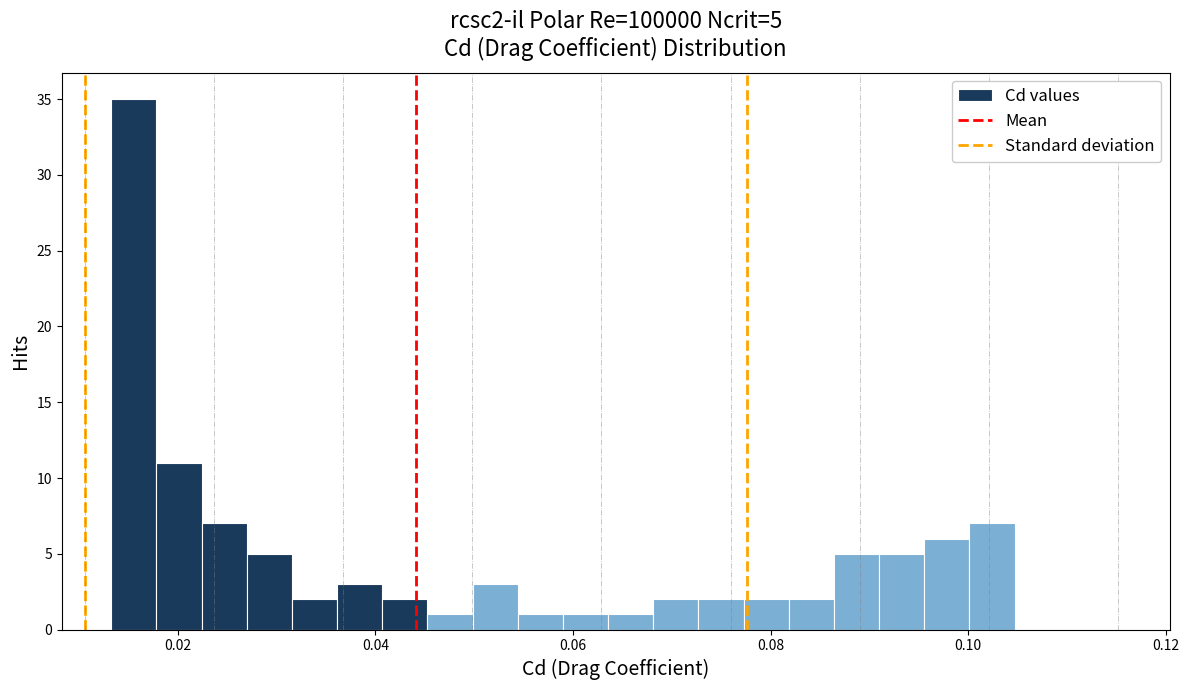

Around what value on the x-axis is the tallest bar? Give the approximate position of its centre, as read against the axis.

0.016